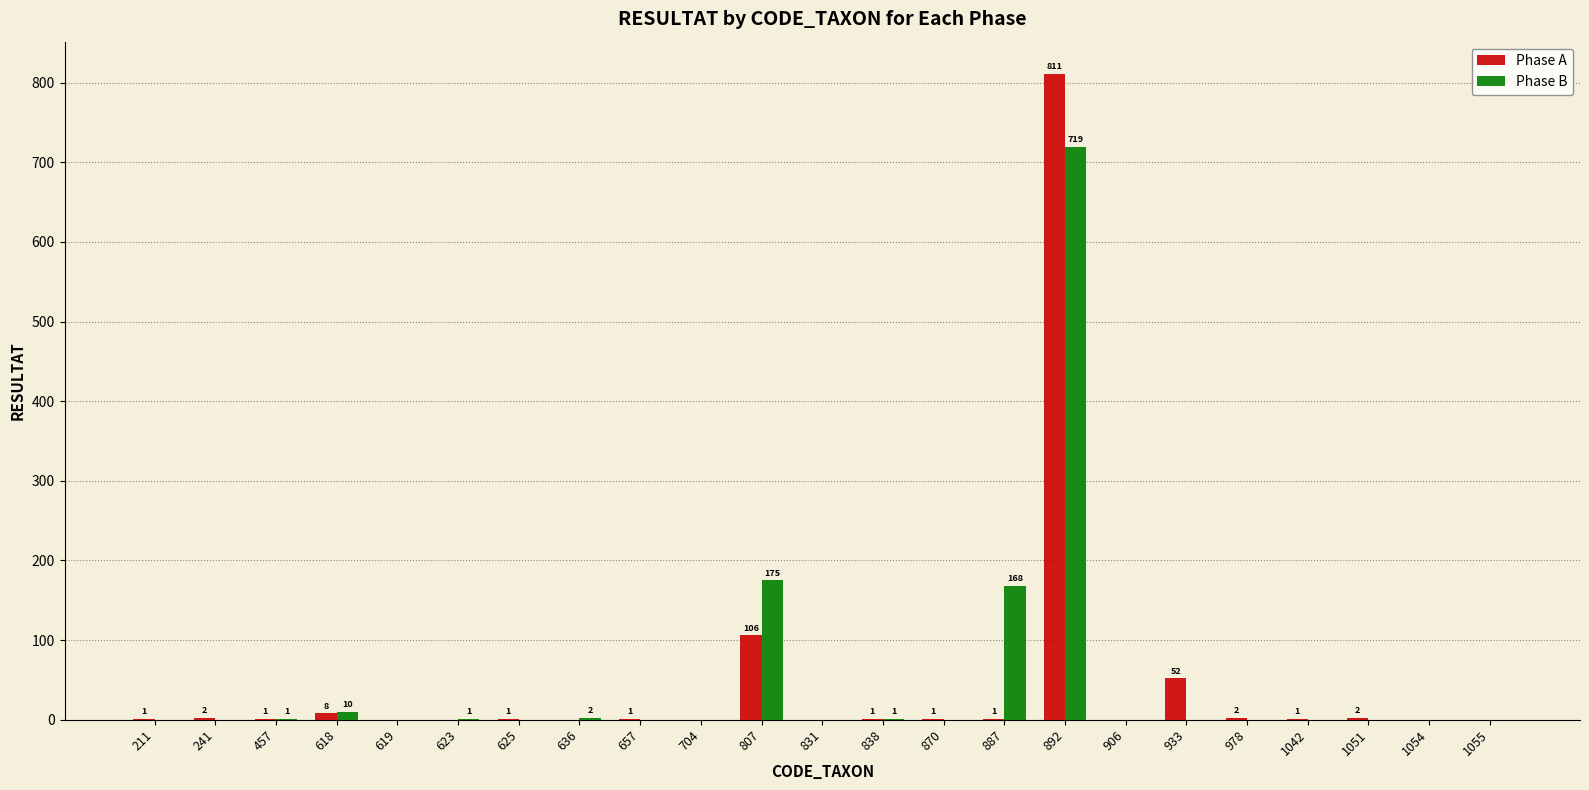

The value of Phase B at 933 is 331. True or false?

False